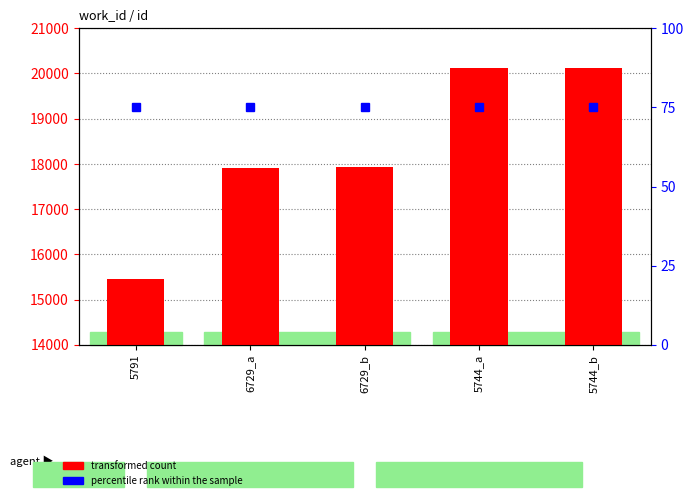

Rank the series at 6729_a from lowest to highest value.

percentile rank within the sample, transformed count